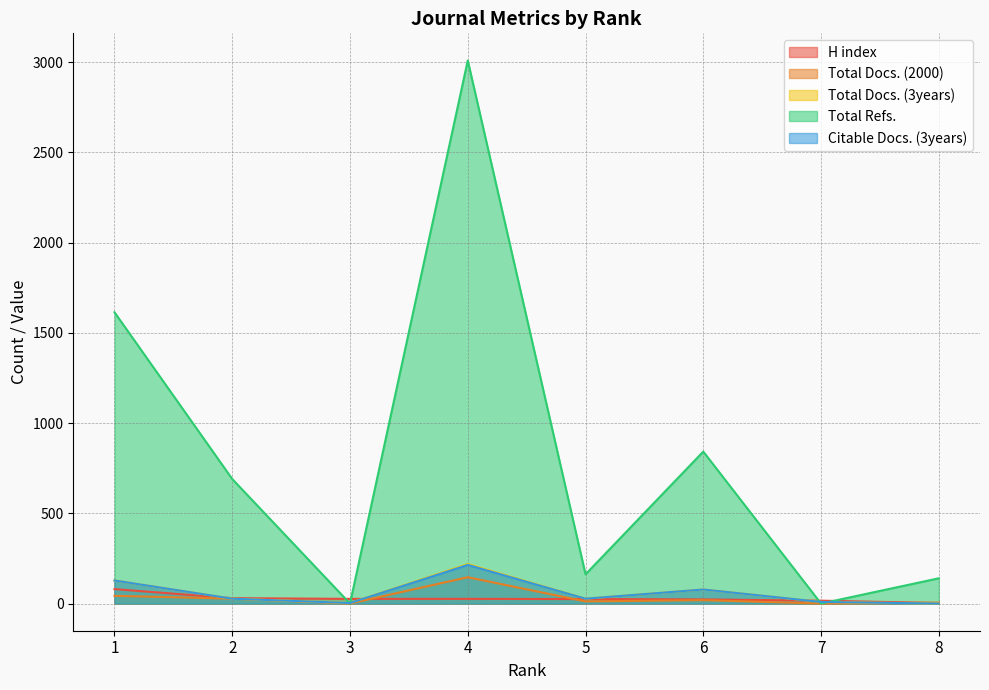

What is the value of the Total Docs. (2000) point at the 8th from the left?

5